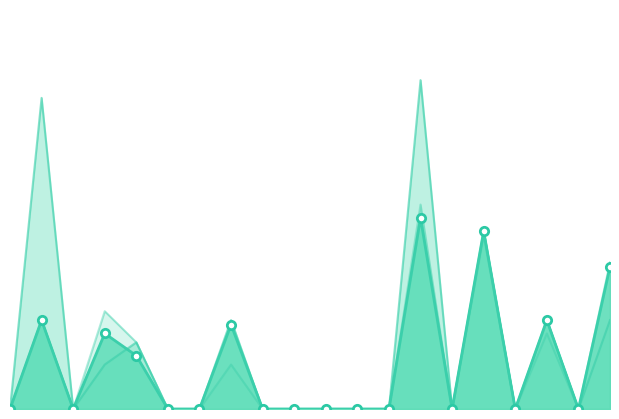

List the labels in order of value, smallest first.

0, 2, 5, 6, 8, 9, 10, 11, 12, 14, 16, 18, 4, 3, 7, 1, 17, 19, 15, 13